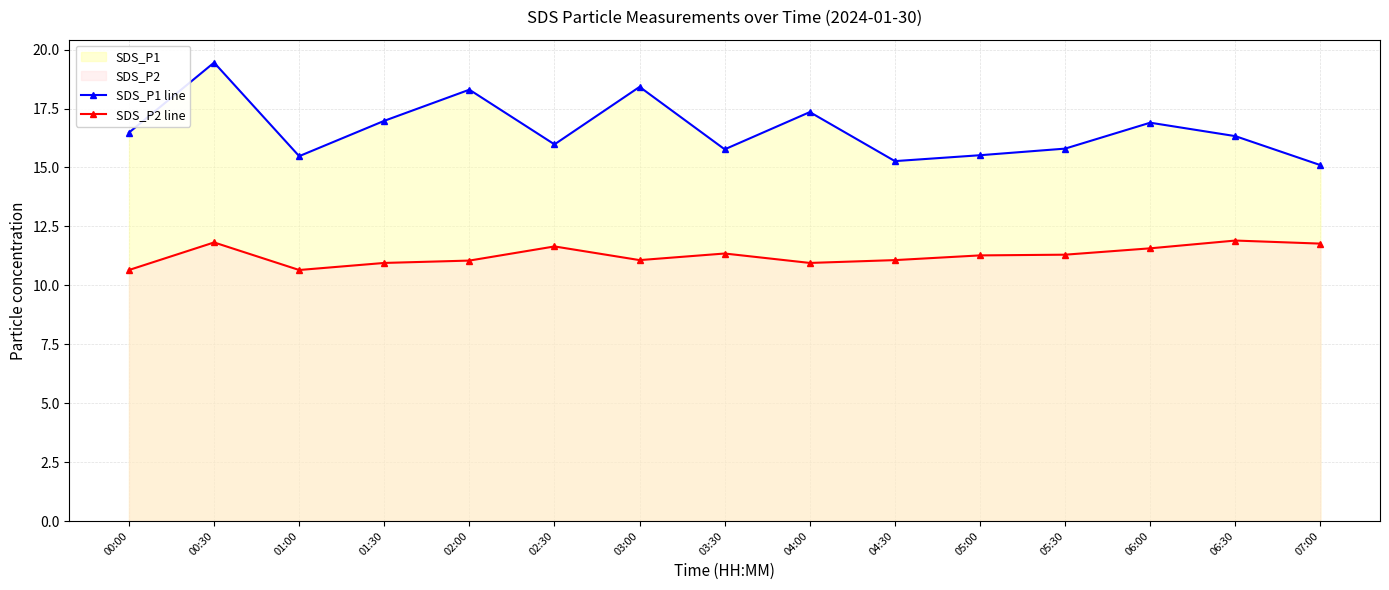

Reading left to right, extract all data points from this chart.

SDS_P1 line: 16.5	19.4	15.5	17.0	18.3	16.0	18.4	15.8	17.4	15.3	15.5	15.8	16.9	16.3	15.1
SDS_P2 line: 10.7	11.8	10.7	10.9	11.1	11.7	11.1	11.3	10.9	11.1	11.3	11.3	11.6	11.9	11.8